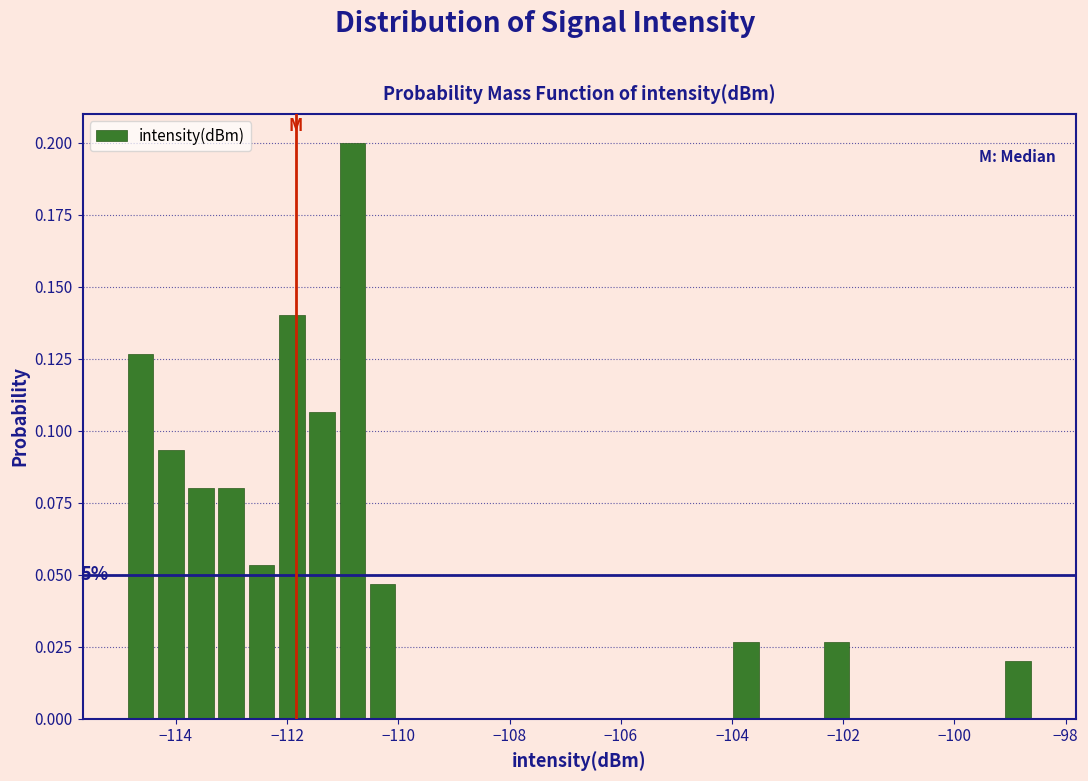

Read against the x-axis, roughly where is the centre of the tallest bar?

-110.8